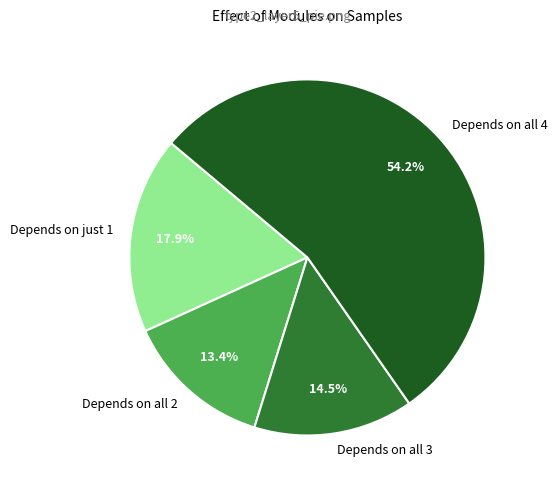

Between Depends on just 1 and Depends on all 3, which is larger?

Depends on just 1